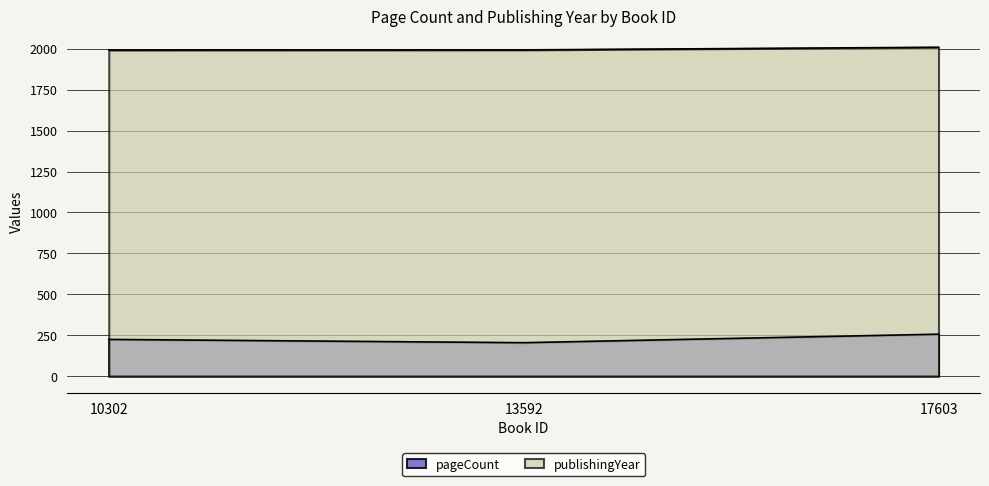

What is the difference between the publishingYear values at 17603 and 10302?

17